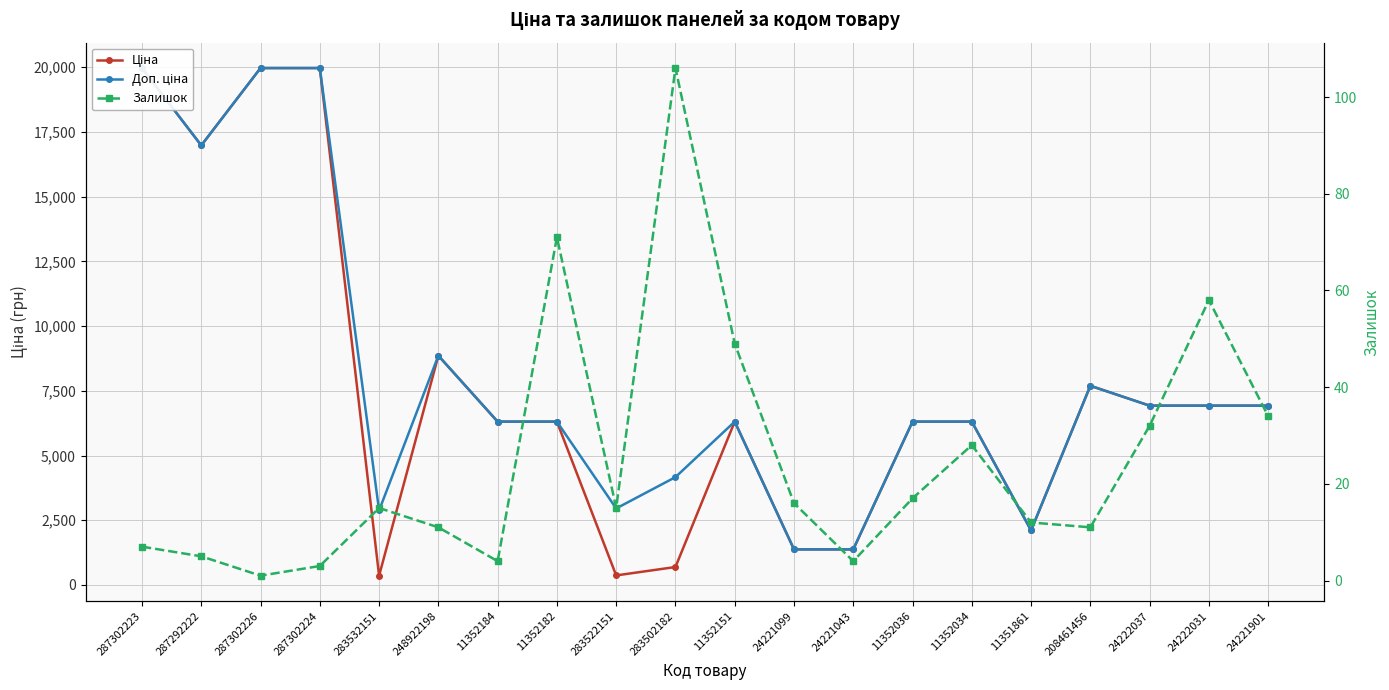

Reading left to right, list all the values displayed in this chart.

Ціна: 19964.2	16976.3	19964.2	19964.2	359.9	8856.7	6308.8	6308.8	369.5	694.3	6308.8	1375.4	1375.4	6308.8	6308.8	2108.4	7693.1	6925.7	6925.7	6925.7
Доп. ціна: 19964.2	16976.3	19964.2	19964.2	2878.8	8856.7	6308.8	6308.8	2955.8	4165.6	6308.8	1375.0	1375.0	6308.8	6308.8	2108.0	7693.1	6925.7	6925.7	6925.7
Залишок: 7.0	5.0	1.0	3.0	15.0	11.0	4.0	71.0	15.0	106.0	49.0	16.0	4.0	17.0	28.0	12.0	11.0	32.0	58.0	34.0